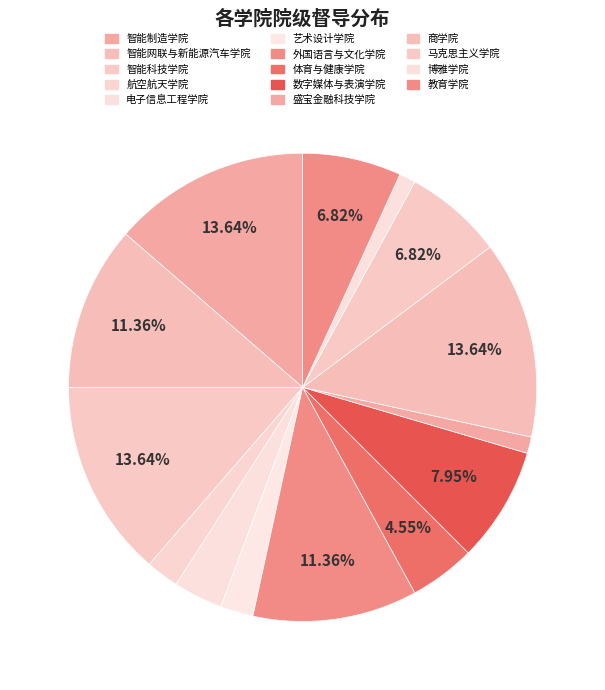

Between 商学院 and 数字媒体与表演学院, which is larger?

商学院